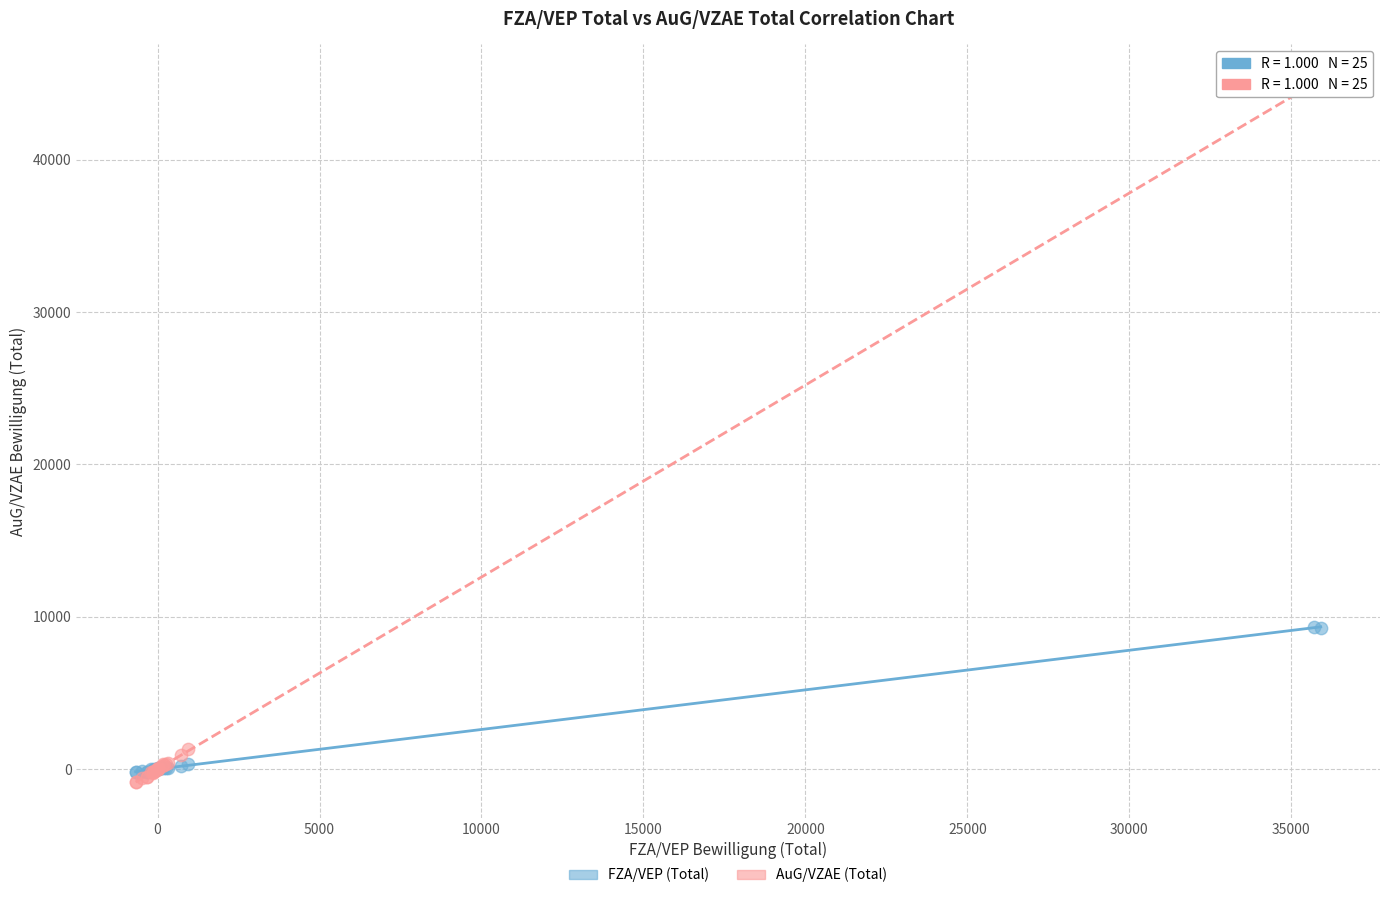

Which series contains the highest Y value?

AuG/VZAE (Total)